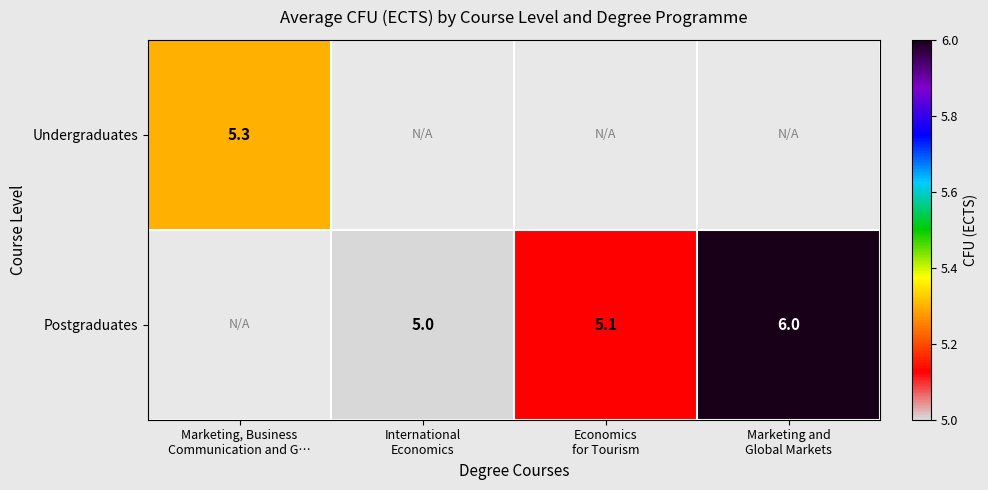

How many distinct data groups are displayed?

2